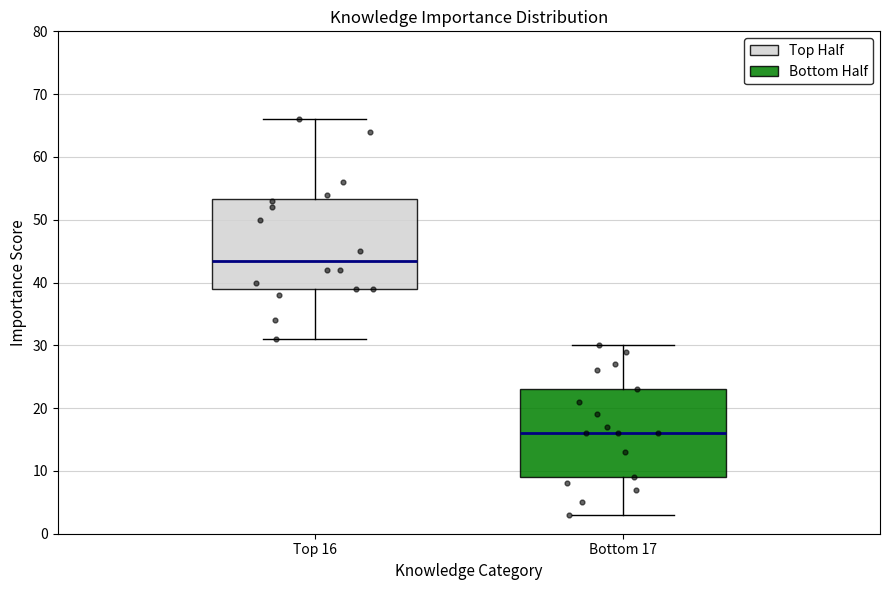

Which box has the lowest median line?

Bottom 17